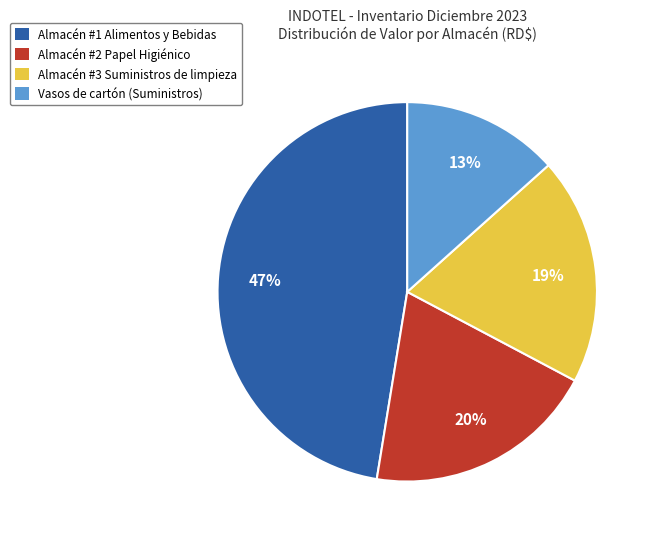

Does Almacén #1 Alimentos y Bebidas represent more than half of the total?

No